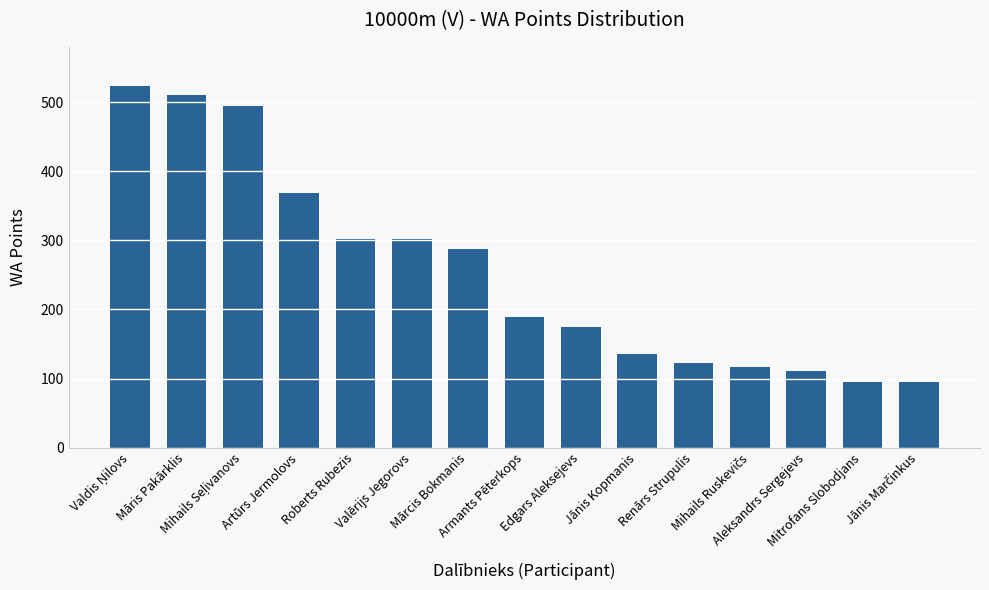

What is the minimum value shown in the chart?

95